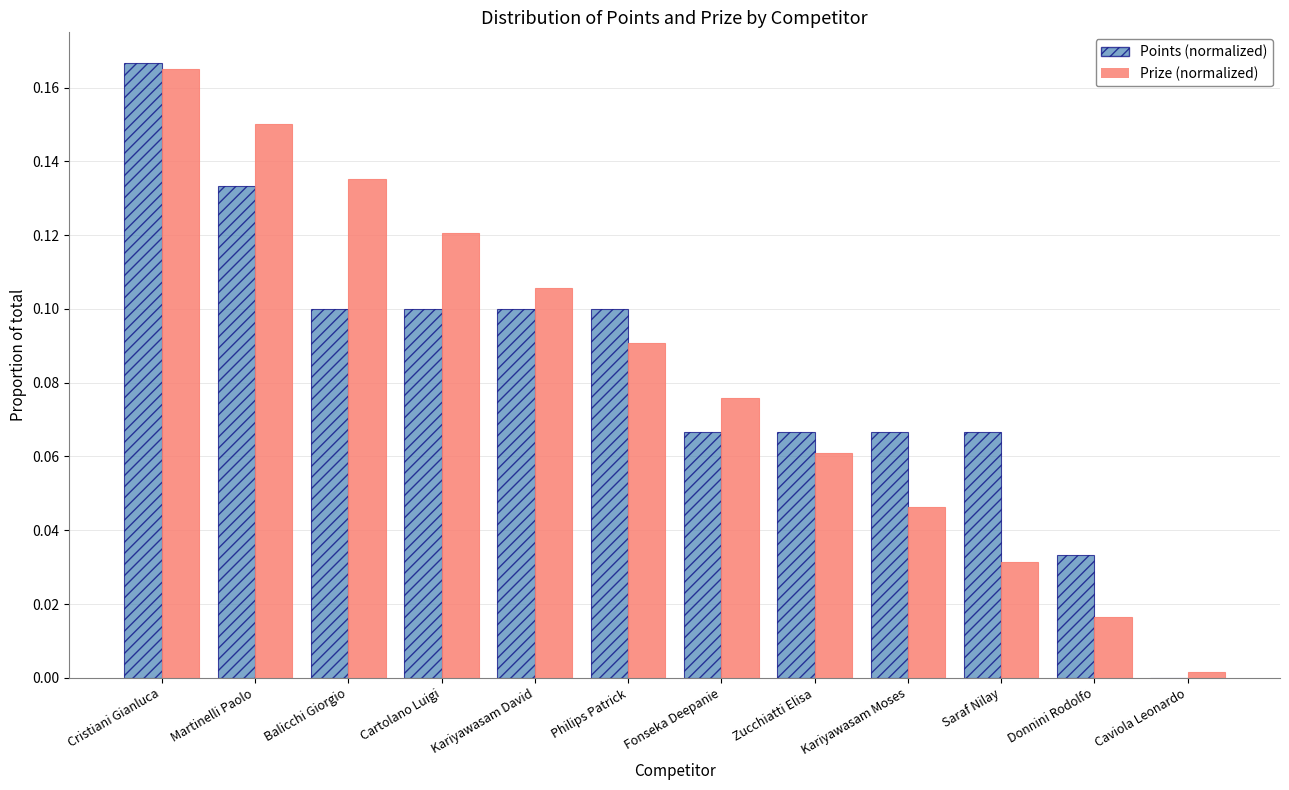

Which series changed the most between Fonseka Deepanie and Saraf Nilay?

Prize (normalized)